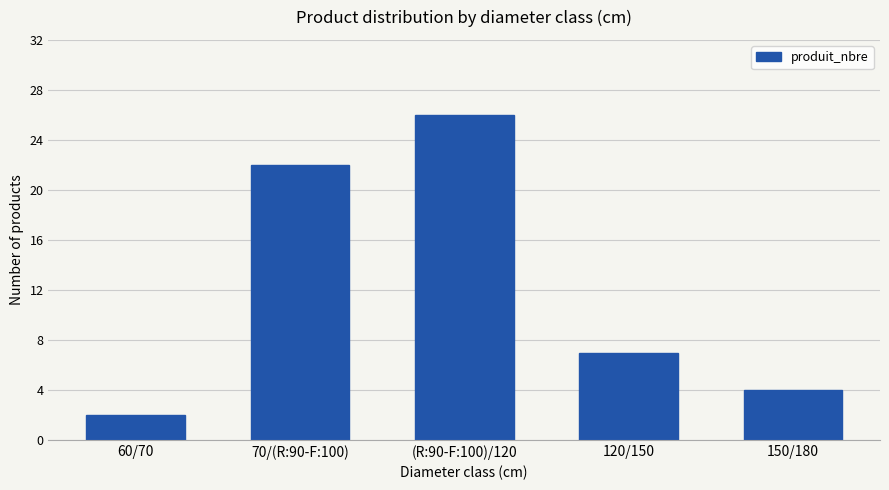

At which label is the value closest to 14?

120/150